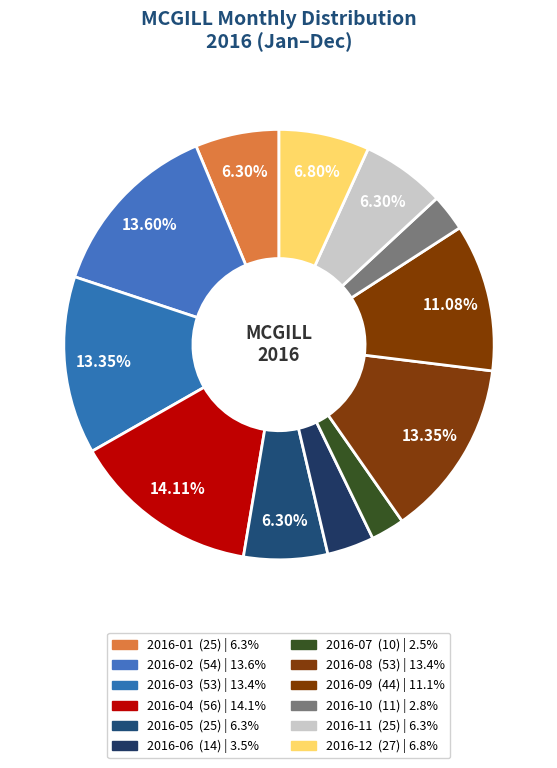

How many segments does this pie chart have?

12